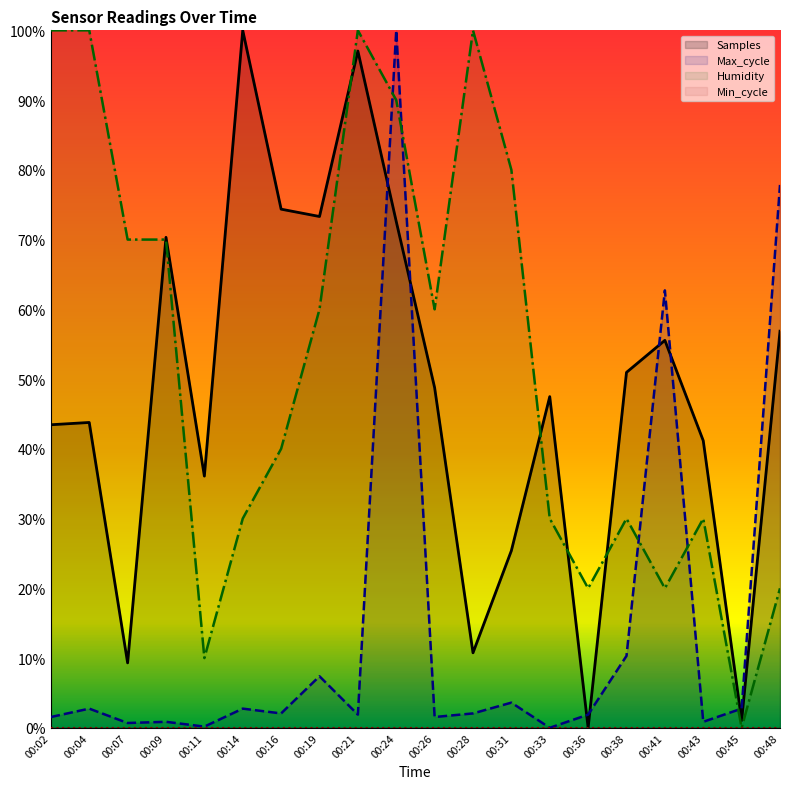

Does the chart display data point markers on the line(s)?

No